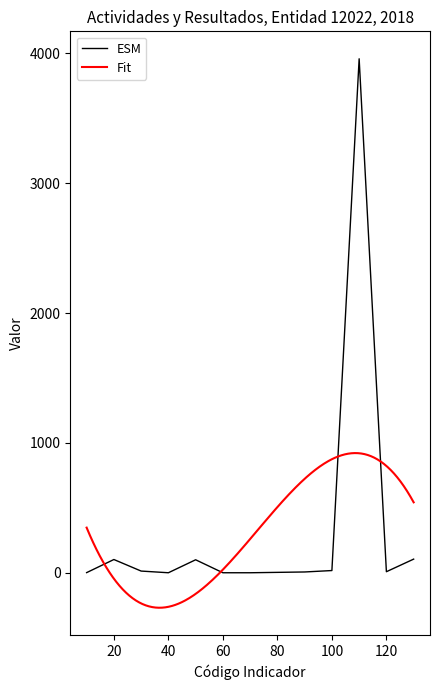

Between 90 and 30, which is larger?

30